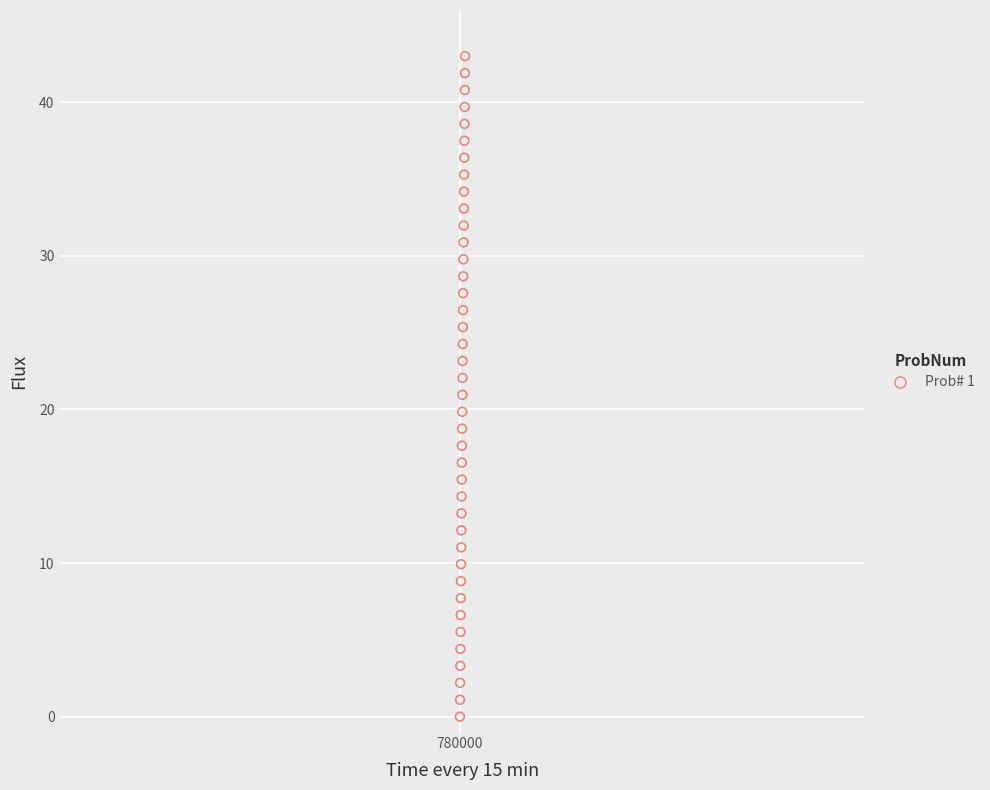

What is the range of Y values (max minus min)?

43.0